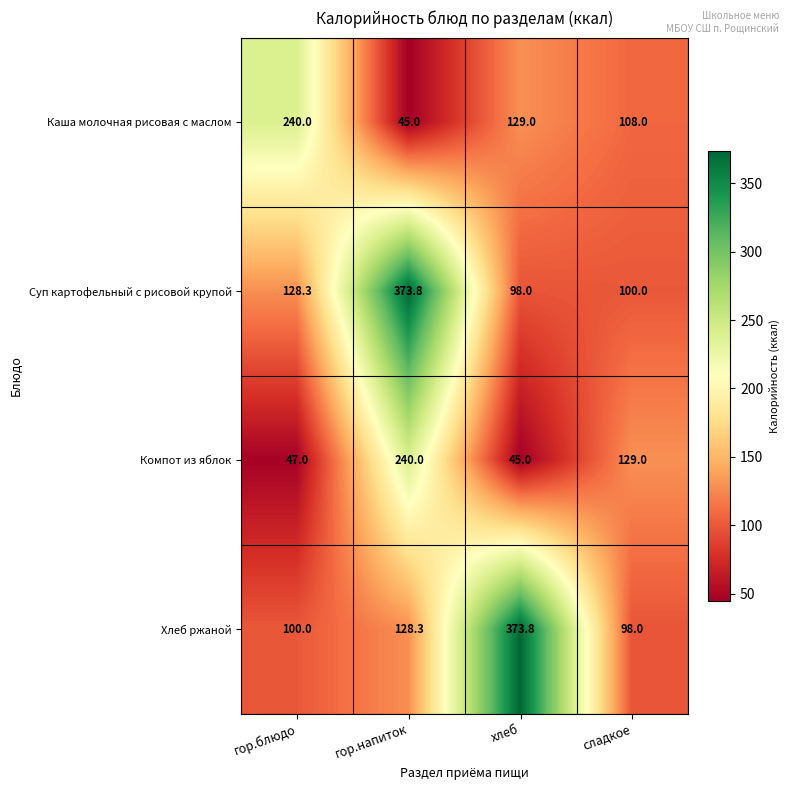

Count the number of data series in this chart.

4